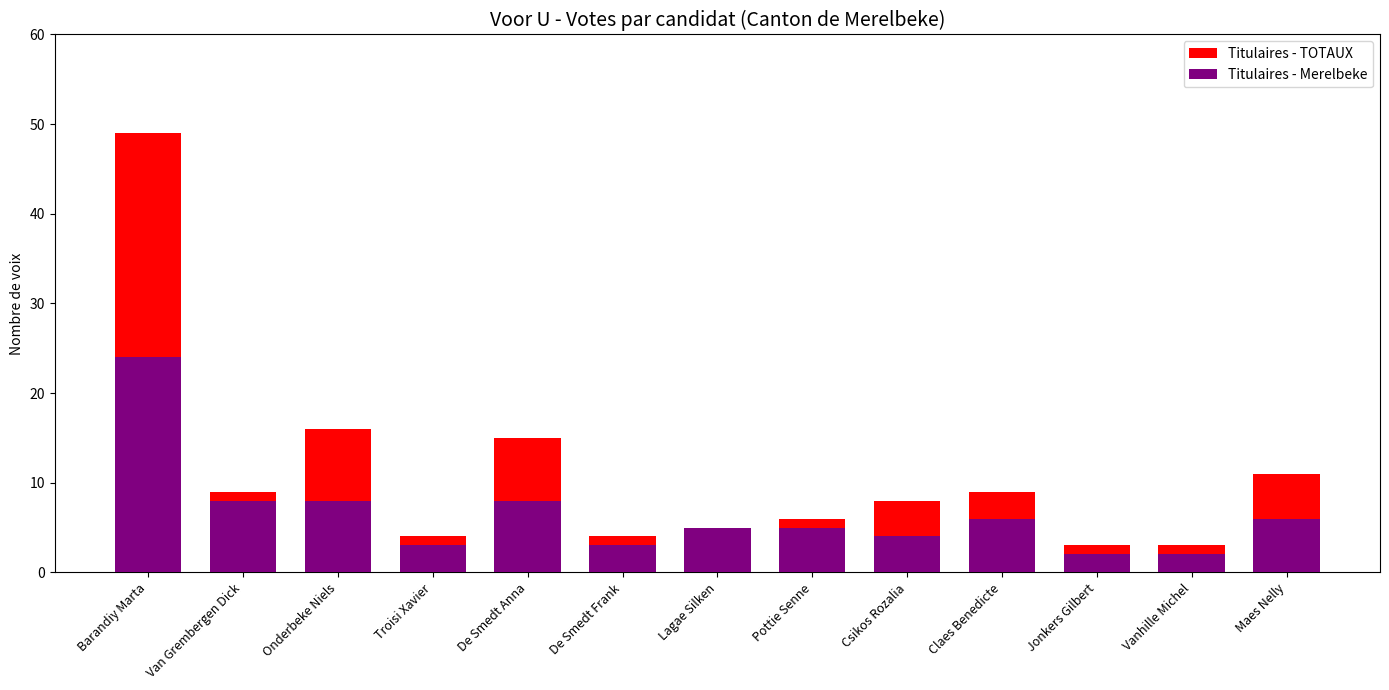

What is the average value of the Titulaires - TOTAUX series?

11